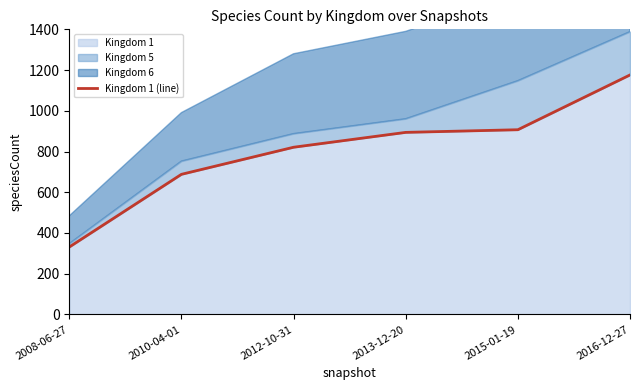

What is the change in value from 2008-06-27 to 2013-12-20?

+563